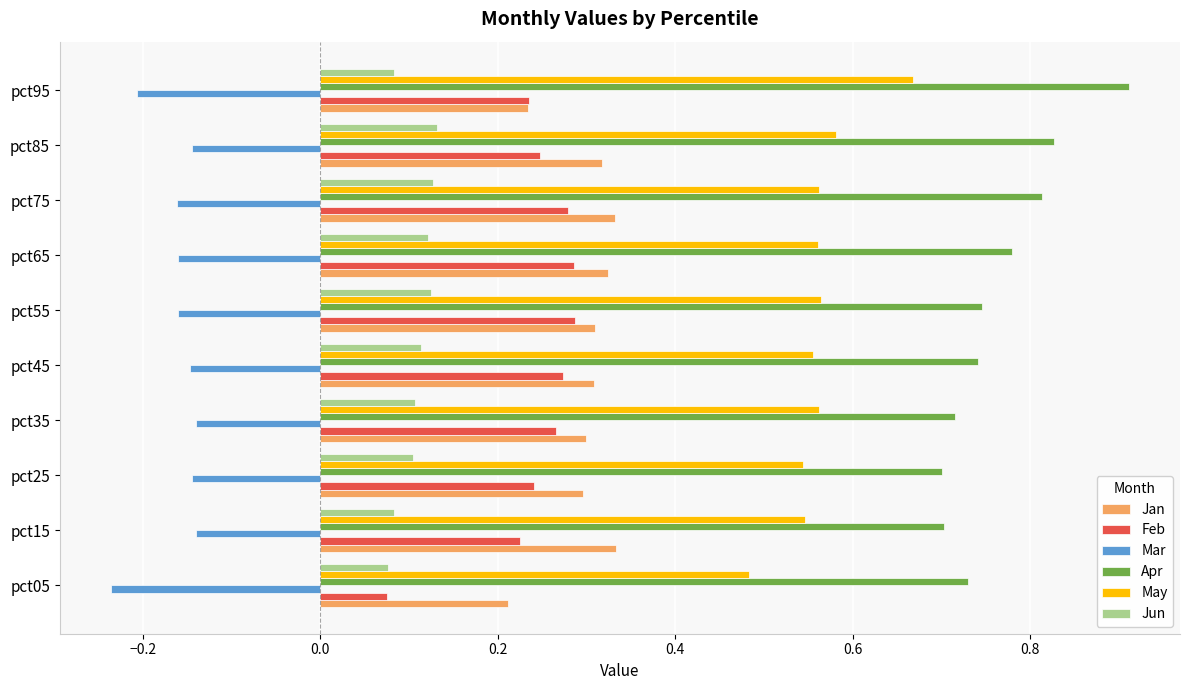

At which label is Feb closest to 0?

pct05